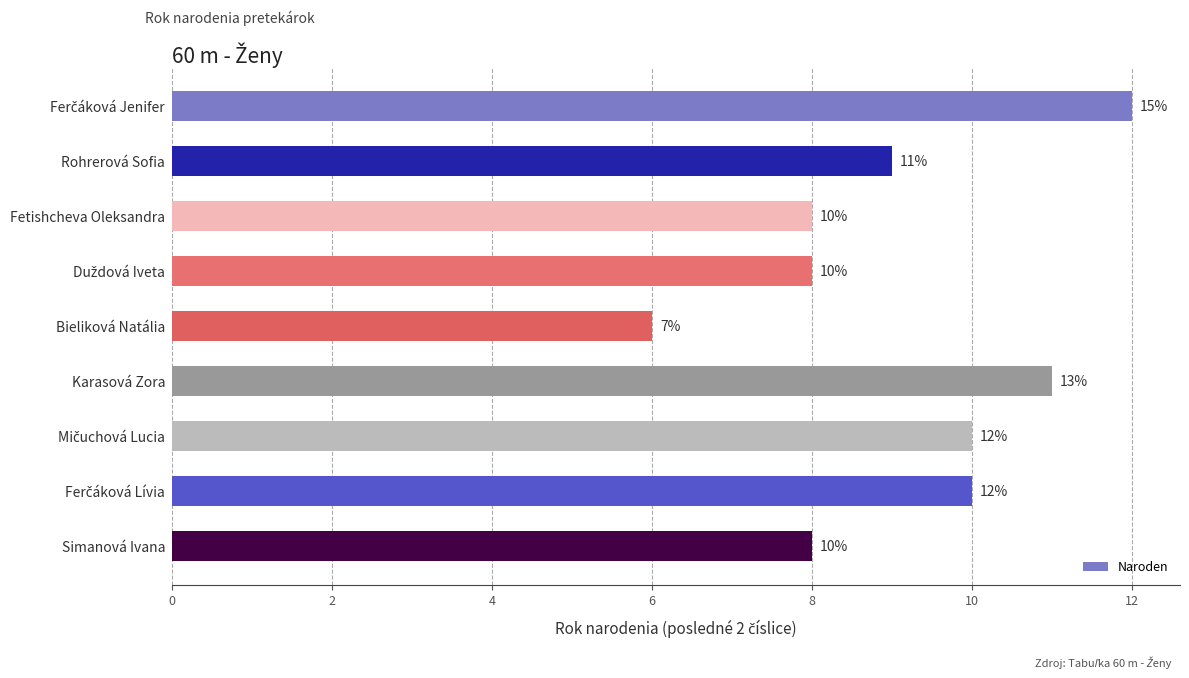

Reading top to bottom, what are all the values shown in this chart?

12	9	8	8	6	11	10	10	8